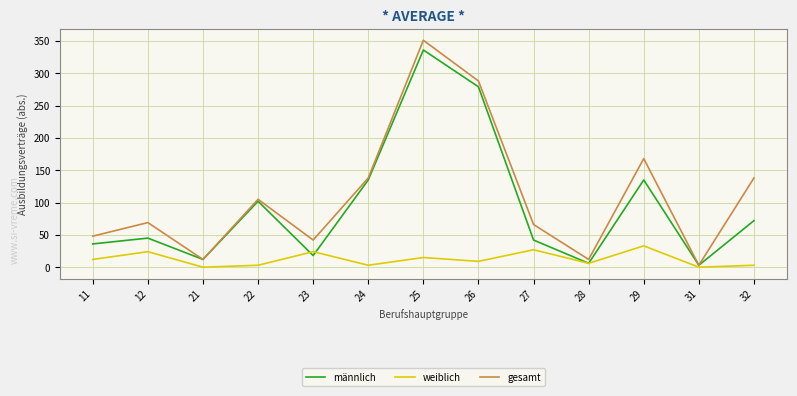

Which series changed the most between 24 and 26?

gesamt